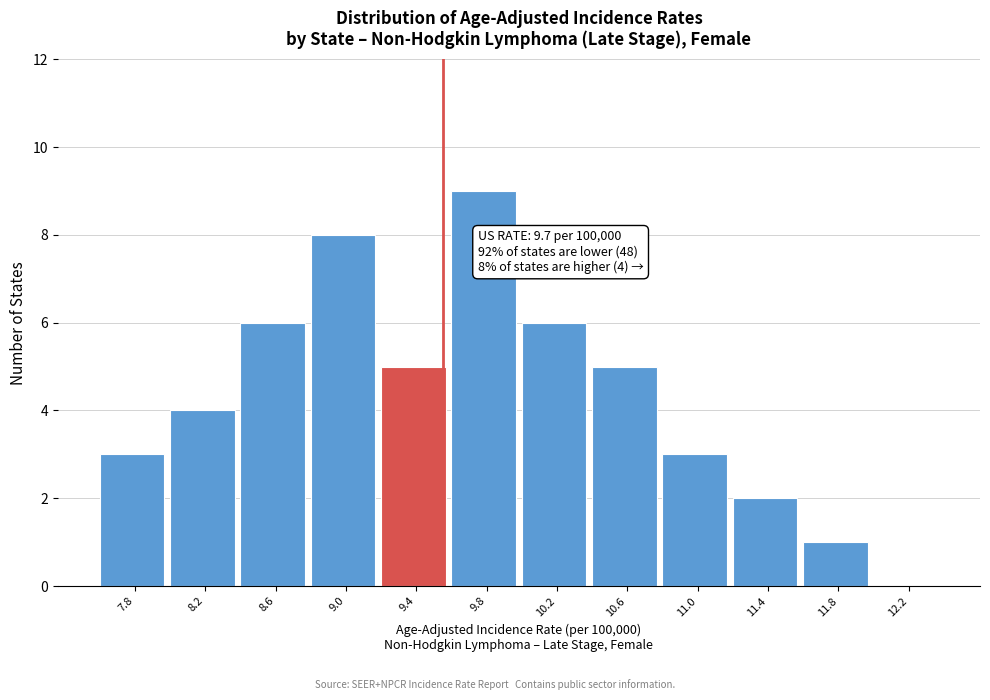

Reading left to right, list all the values displayed in this chart.

7.8=3	8.2=4	8.6=6	9.0=8	9.4=5	9.8=9	10.2=6	10.6=5	11.0=3	11.4=2	11.8=1	12.2=0